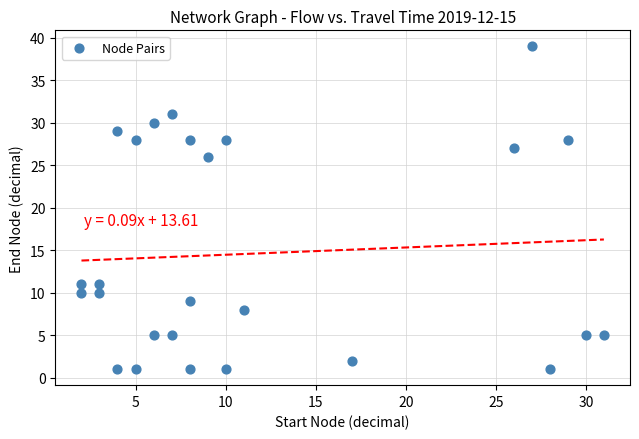

What is the range of X values (max minus min)?

29